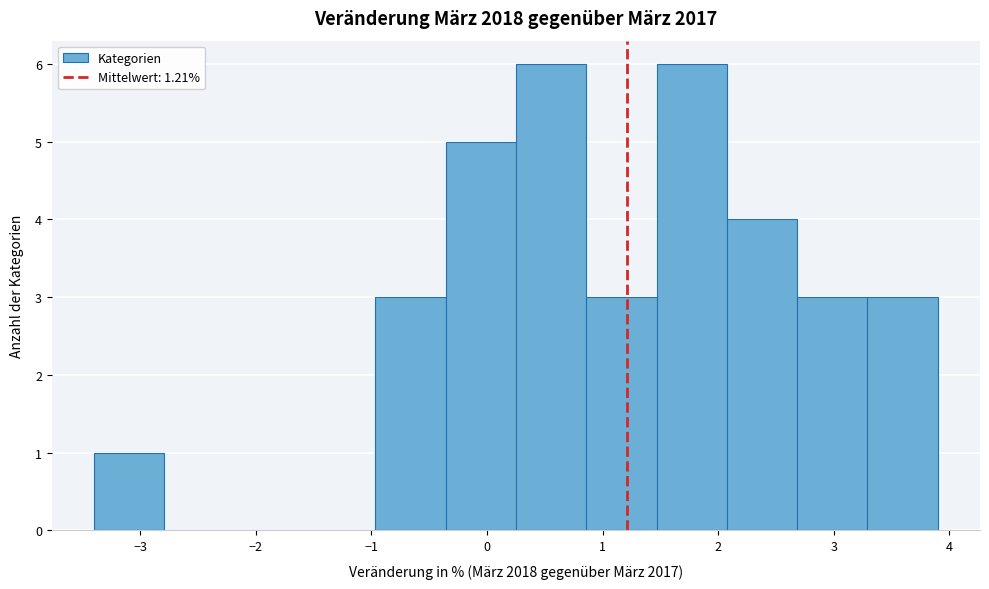

What is the height of the bar covering 0.3 to 0.9 on the x-axis? Neither the bar edges nor the heights are printed on the chart, so give them approximately, as read against the axes.

6